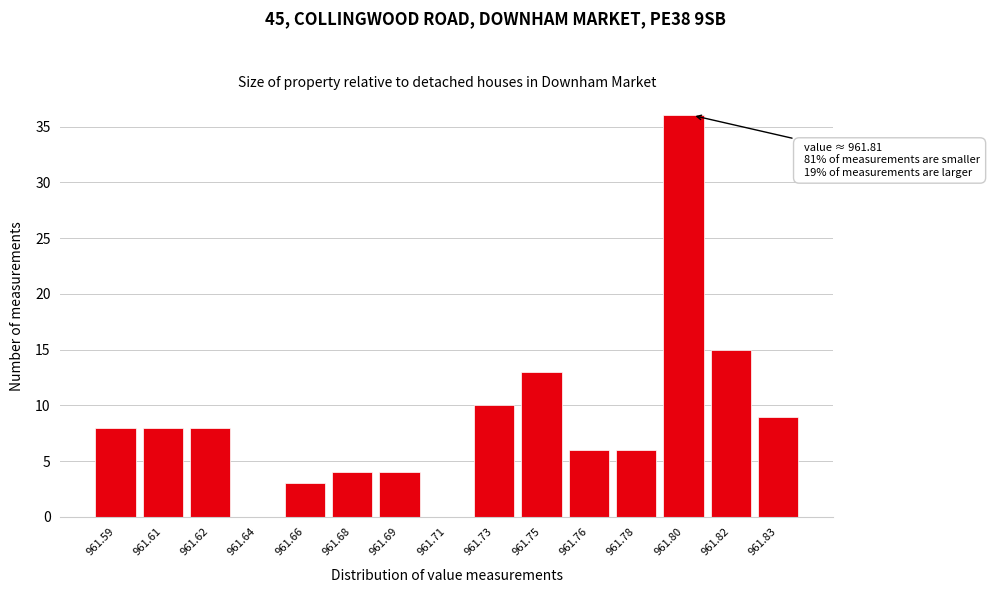

Reading left to right, list all the values displayed in this chart.

961.59=8	961.61=8	961.62=8	961.64=0	961.66=3	961.68=4	961.69=4	961.71=0	961.73=10	961.75=13	961.76=6	961.78=6	961.80=36	961.82=15	961.83=9